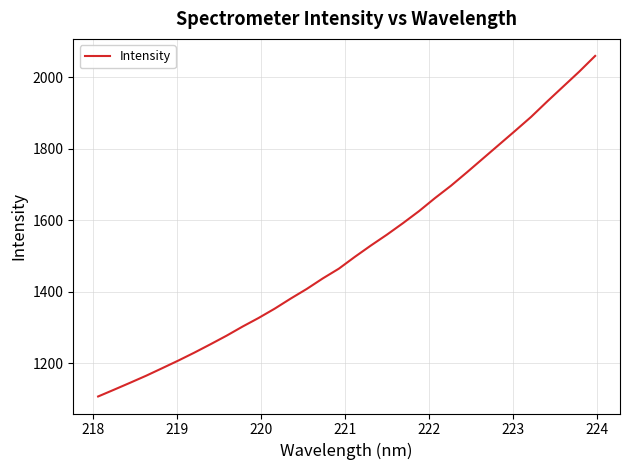

What is the maximum value shown in the chart?

2059.8